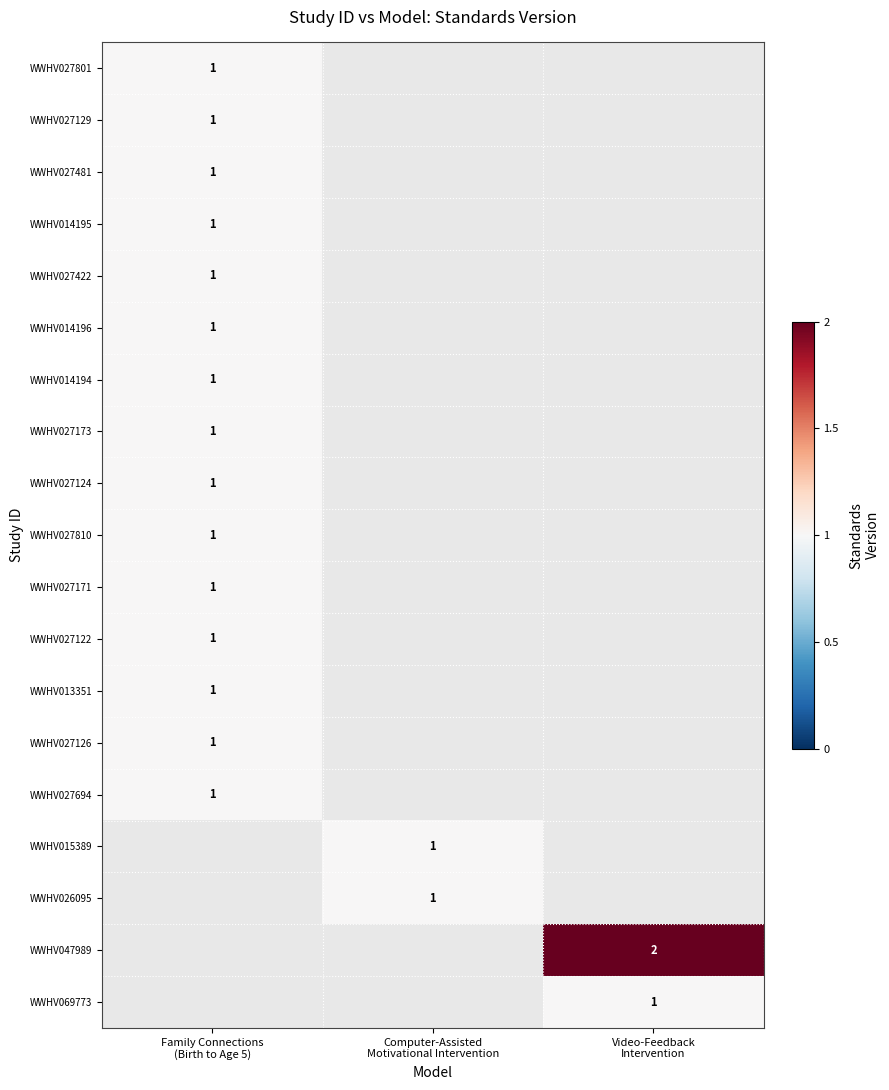

List the labels in order of WWHV027124 value, smallest first.

Family Connections (Birth to Age 5), Computer-Assisted Motivational Intervention, Video-Feedback Intervention